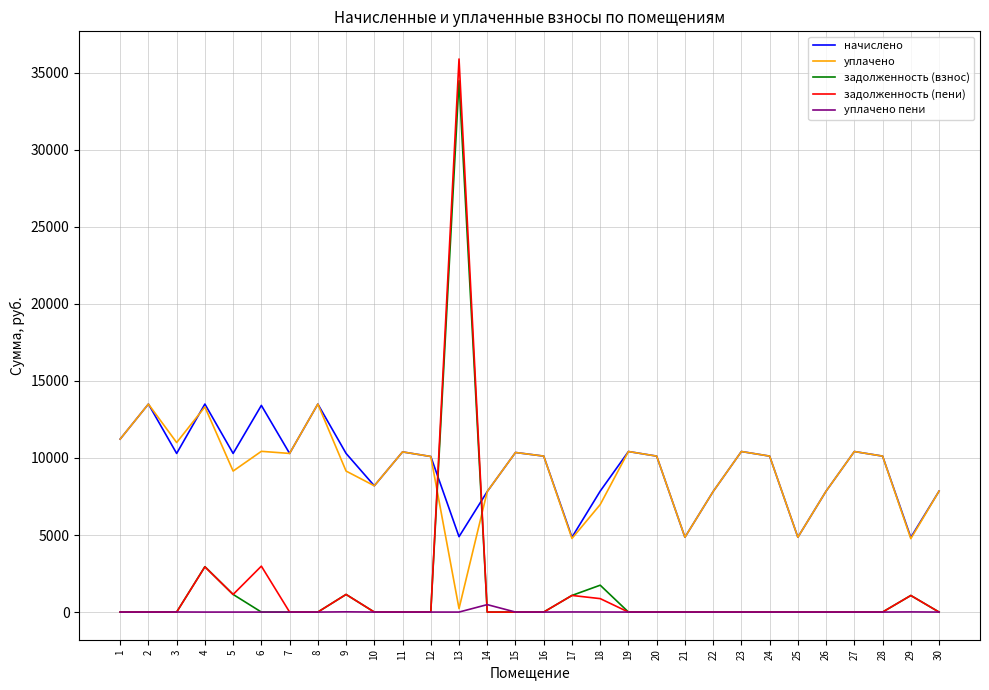

What are all the series names shown in the legend?

начислено, уплачено, задолженность (взнос), задолженность (пени), уплачено пени